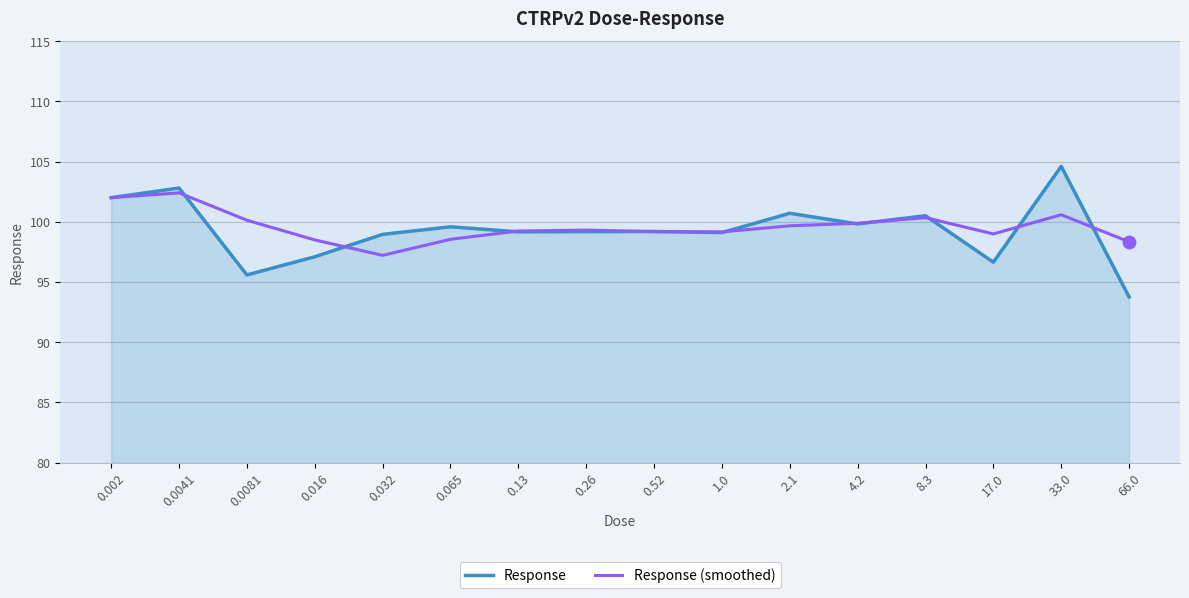

Is the value of Response (smoothed) at 66.0 greater than the value of Response at 0.13?

No